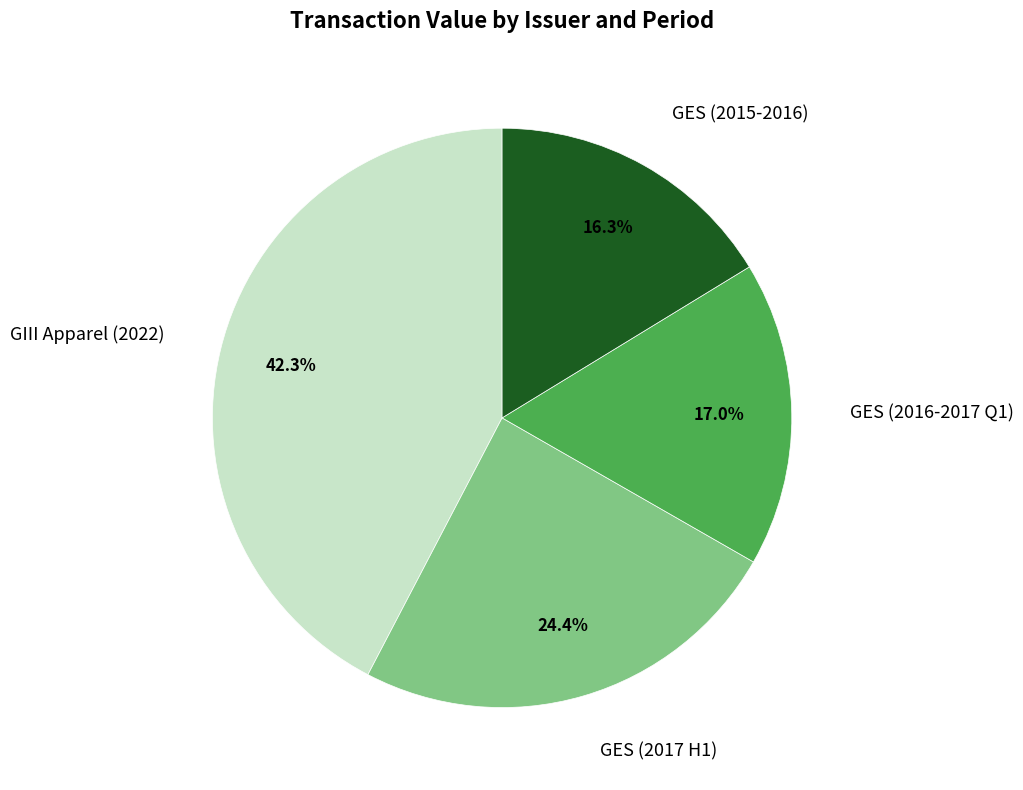

How many segments does this pie chart have?

4